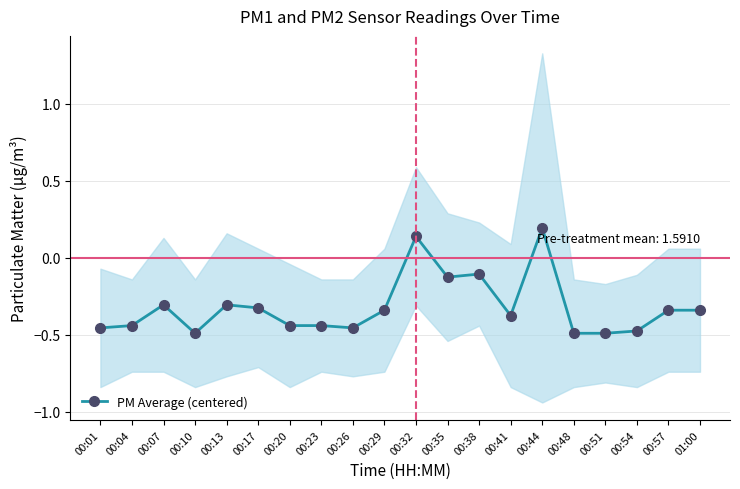

List the labels in order of value, smallest first.

00:10, 00:48, 00:51, 00:54, 00:26, 00:01, 00:04, 00:23, 00:20, 00:41, 00:29, 00:57, 01:00, 00:17, 00:07, 00:13, 00:35, 00:38, 00:32, 00:44